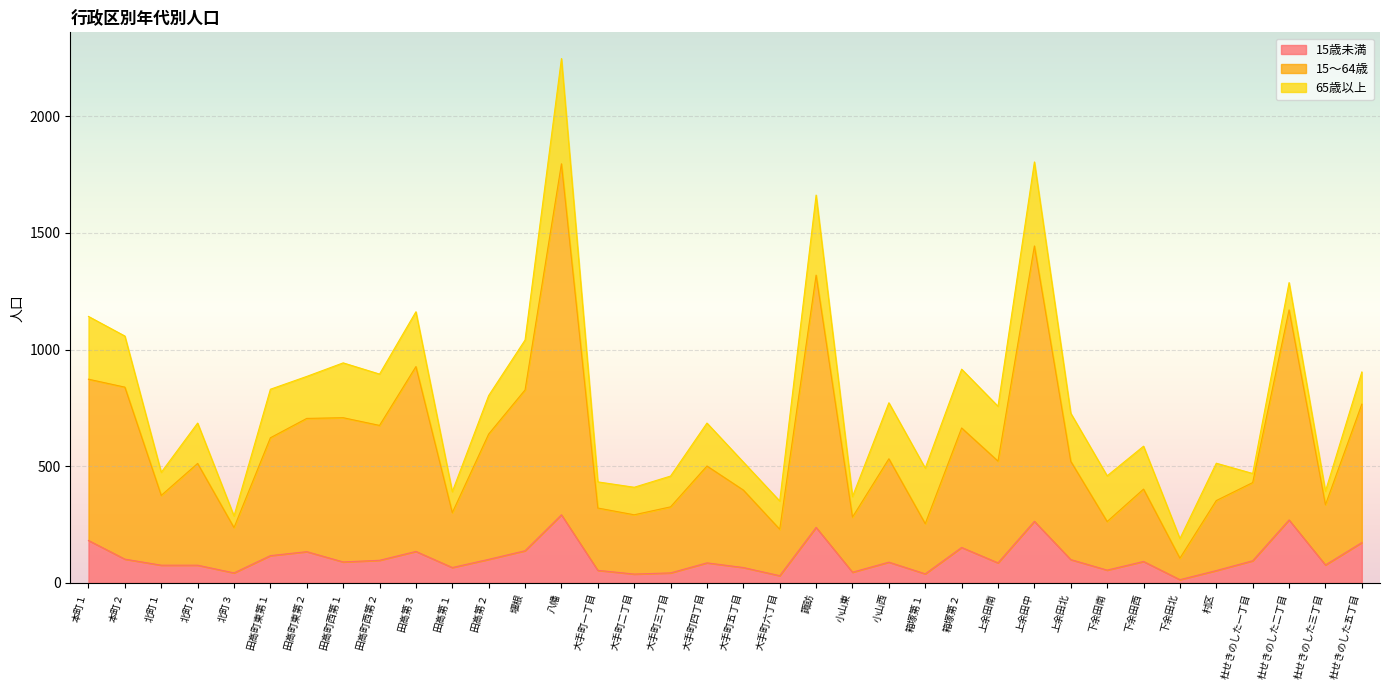

Is it true that 15～64歳 equals 1112 at 田高町東第１?

False